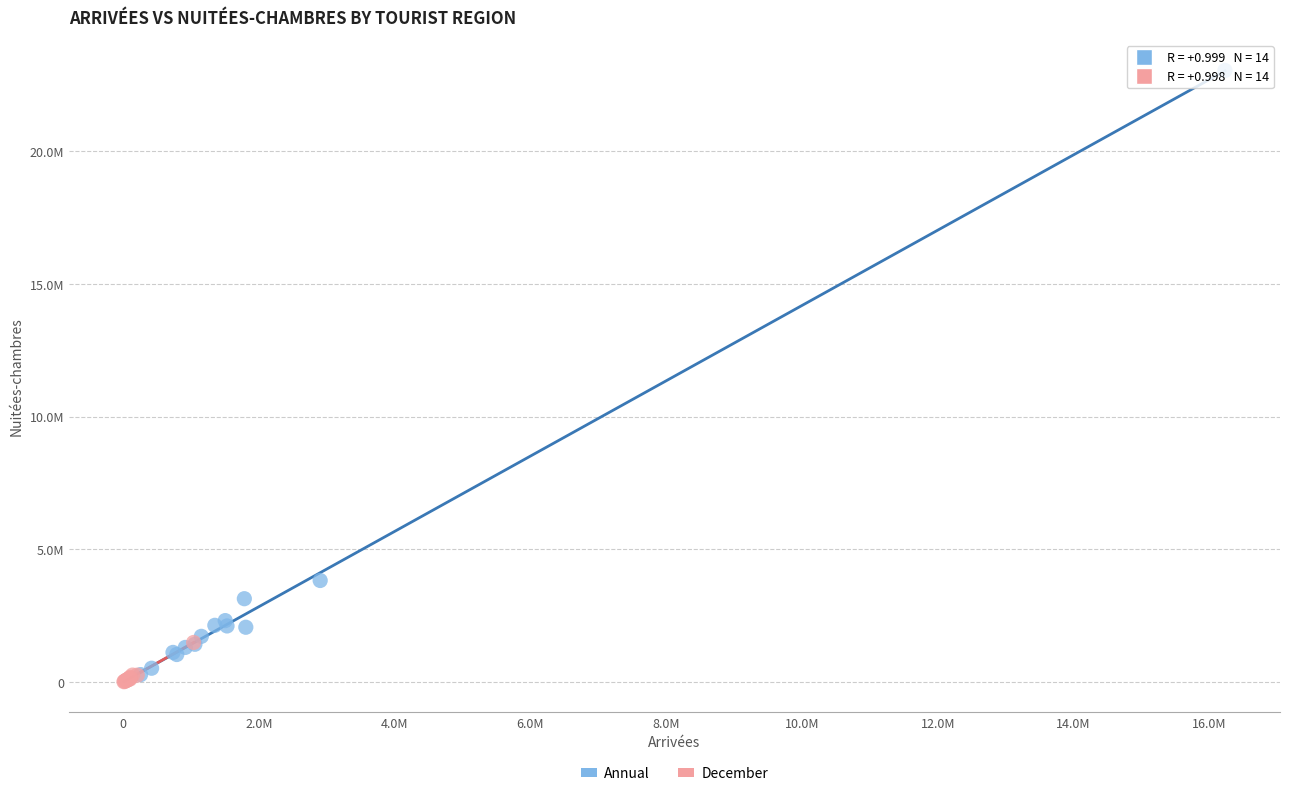

Which series contains the highest Y value?

Annual